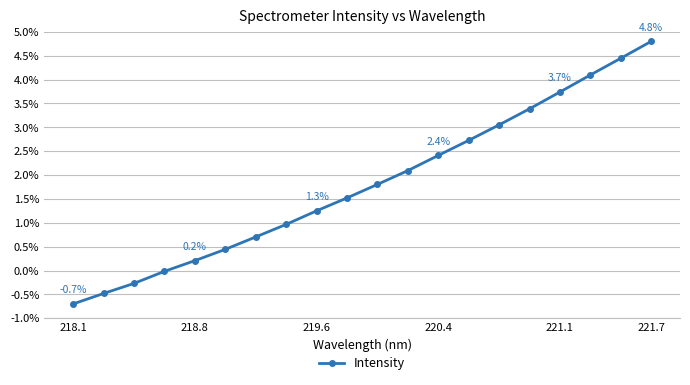

What is the maximum value shown in the chart?

4.8